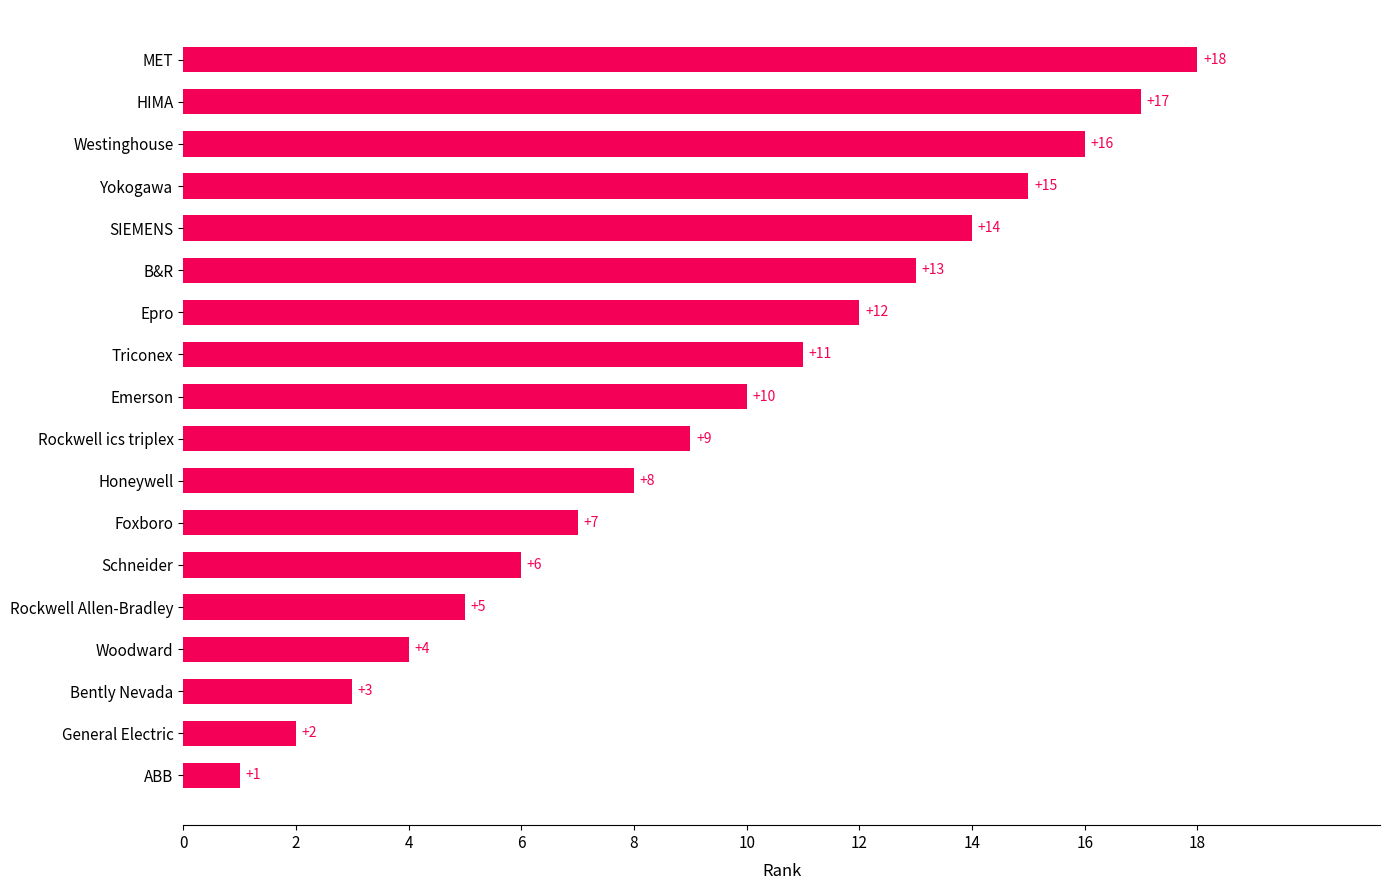

Rank the categories by value from lowest to highest.

ABB, General Electric, Bently Nevada, Woodward, Rockwell Allen-Bradley, Schneider, Foxboro, Honeywell, Rockwell ics triplex, Emerson, Triconex, Epro, B&R, SIEMENS, Yokogawa, Westinghouse, HIMA, MET